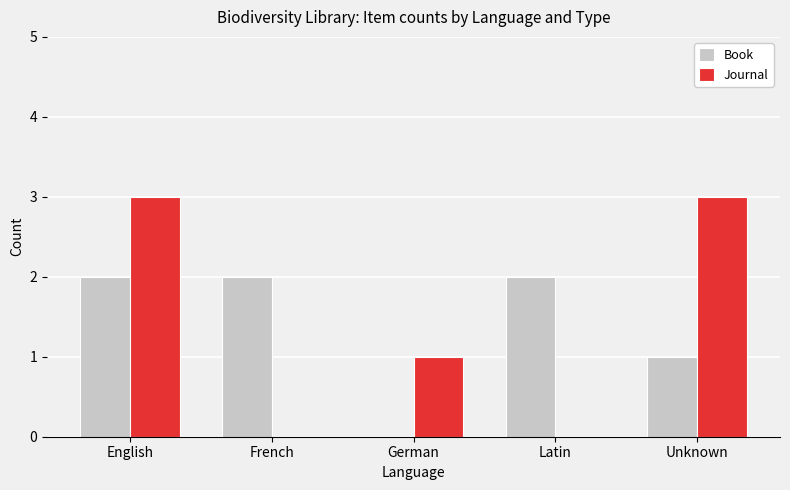

What is the spread (max minus min) of values at Unknown?

2